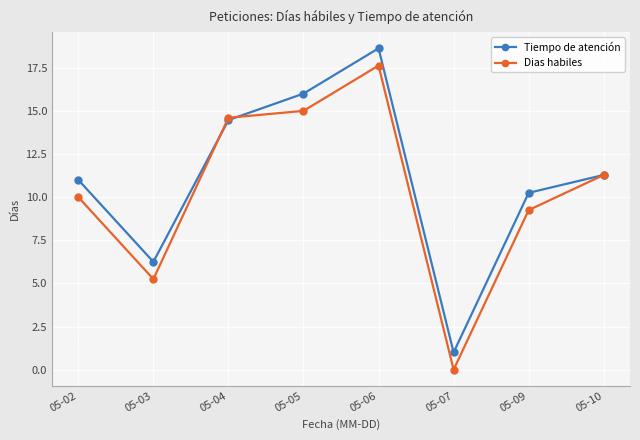

What is the value of the Tiempo de atención point at the 3rd from the left?

14.5